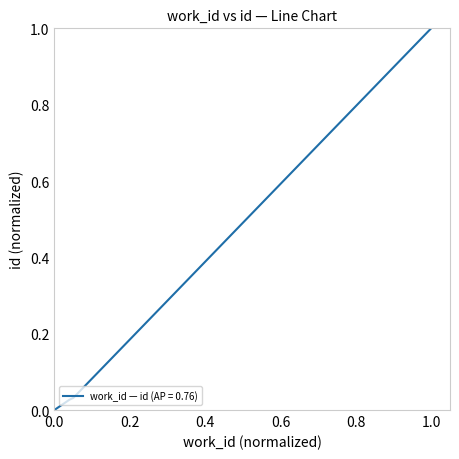

What is the difference between the maximum and second lowest values?

1.0